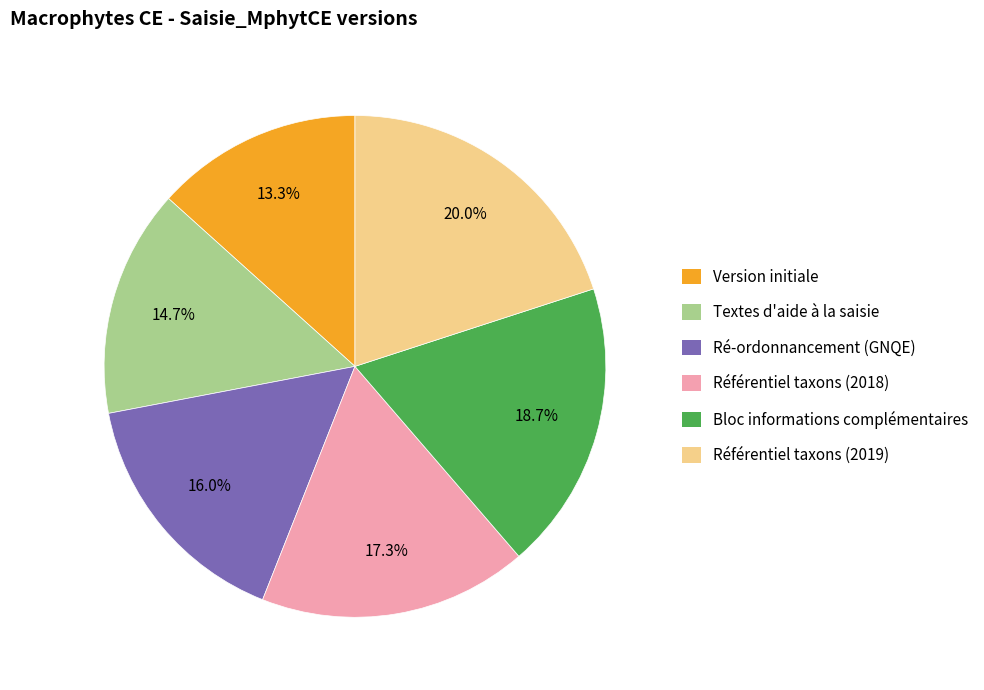

To the nearest percent, what is the difference between the largest and smallest slice percentages?

7%